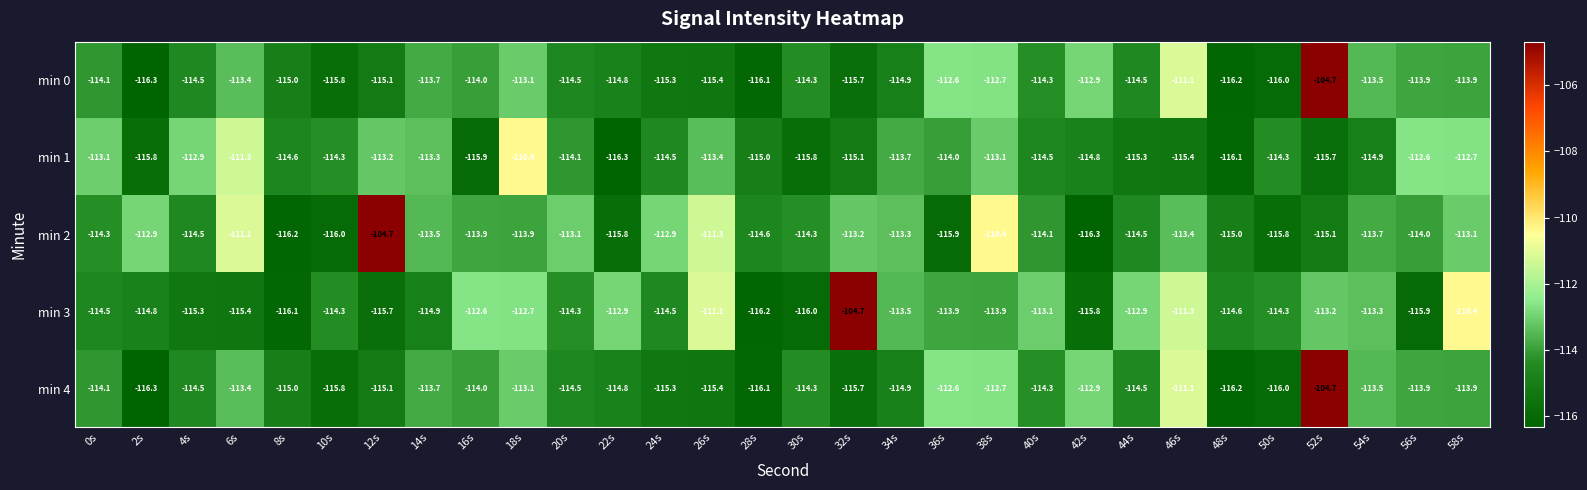

Where does the min 0 series first go above -114?

6s